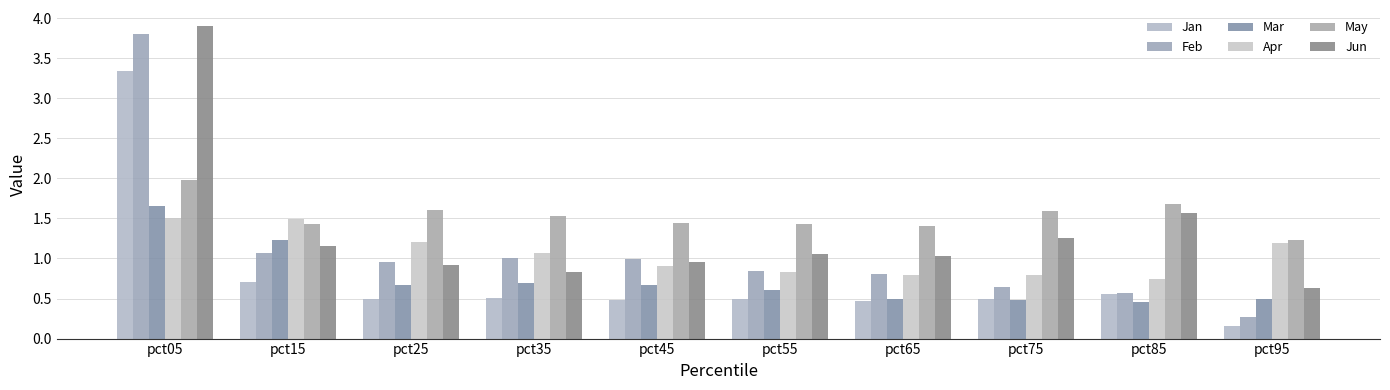

Which series has the widest spread of values?

Feb